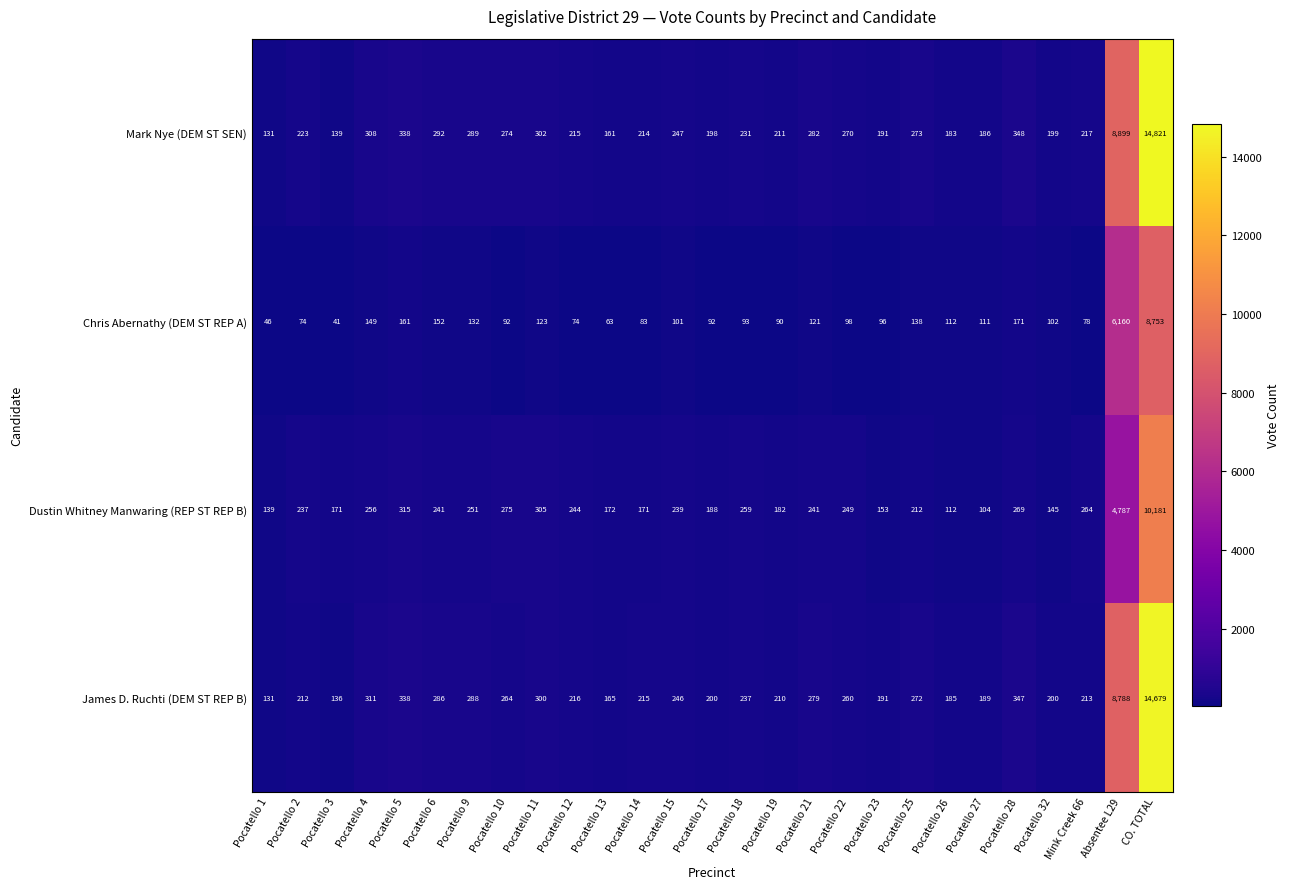

Is it true that Mark Nye (DEM ST SEN) equals 131 at Pocatello 1?

True